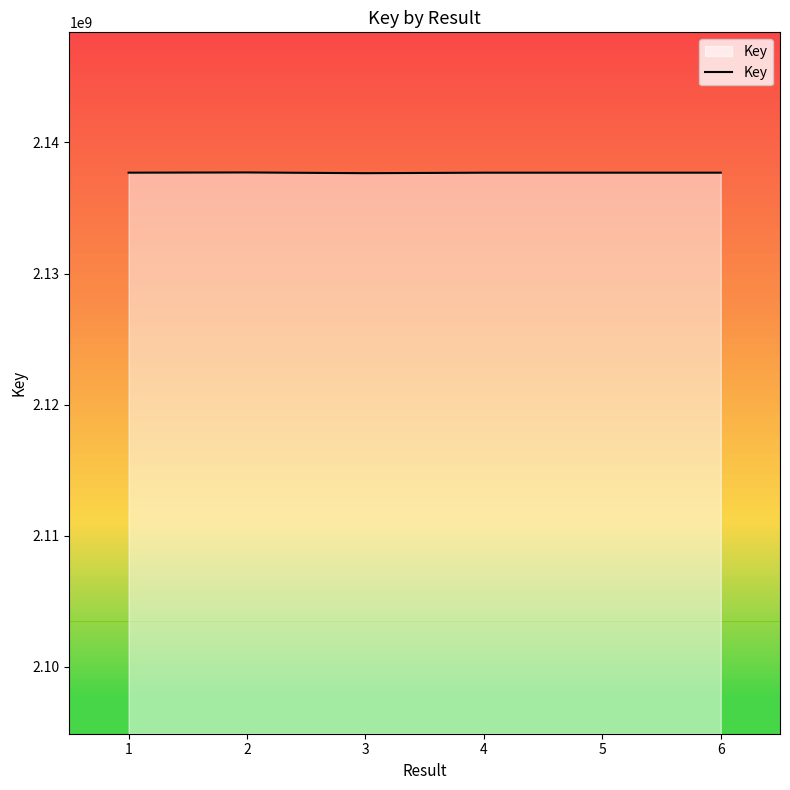

How many lines are shown in the chart?

1